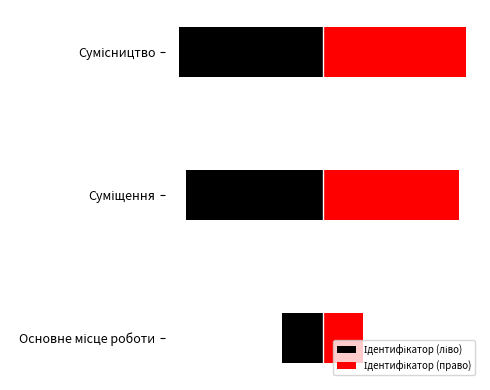

Are the bars horizontal?

Yes